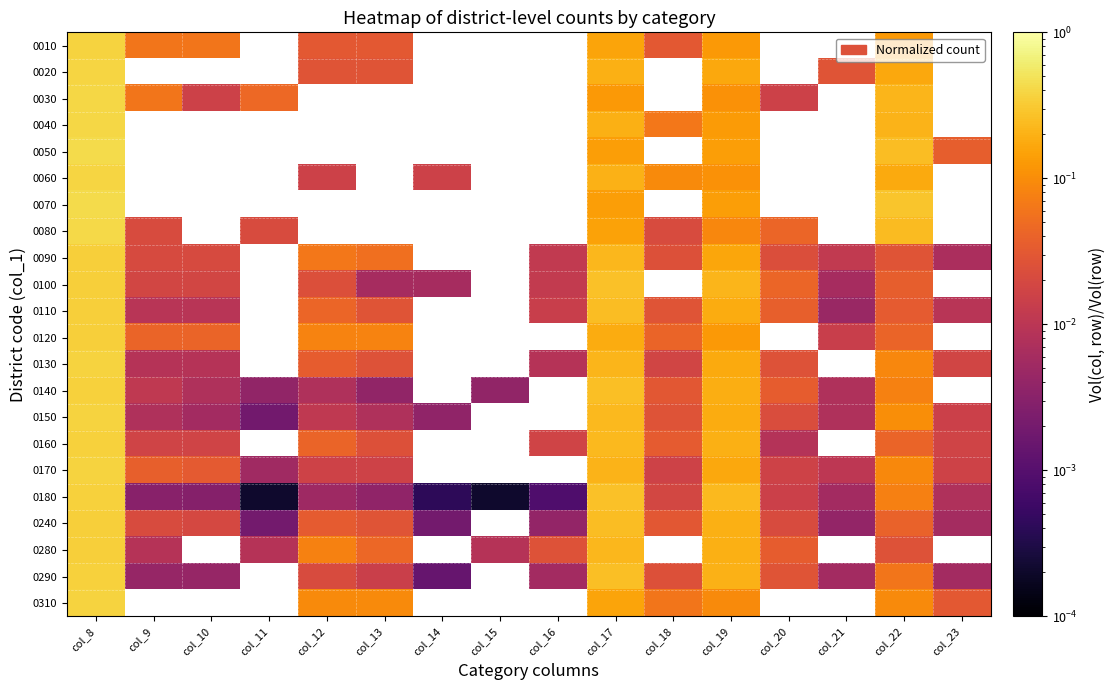

List the series in order of their peak value, lowest first.

0280, 0090, 0100, 0120, 0110, 0240, 0160, 0290, 0140, 0180, 0130, 0170, 0150, 0010, 0310, 0020, 0060, 0040, 0030, 0080, 0050, 0070